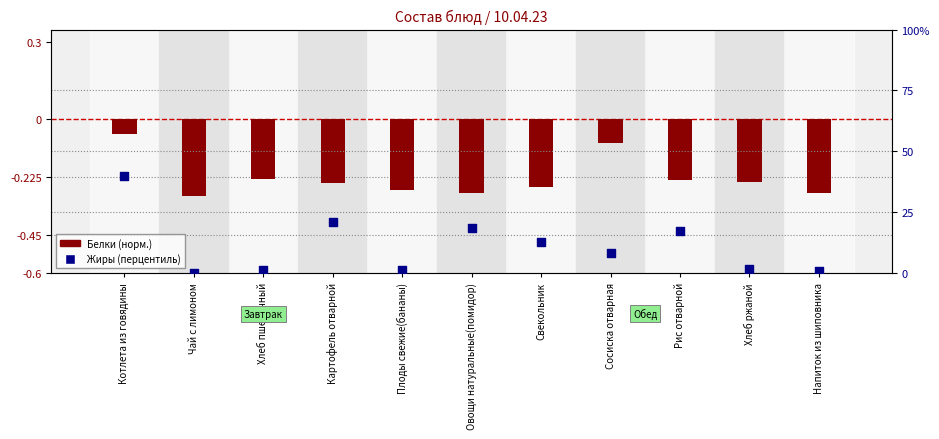

Which series reaches the maximum Y coordinate?

Жиры (перцентиль)